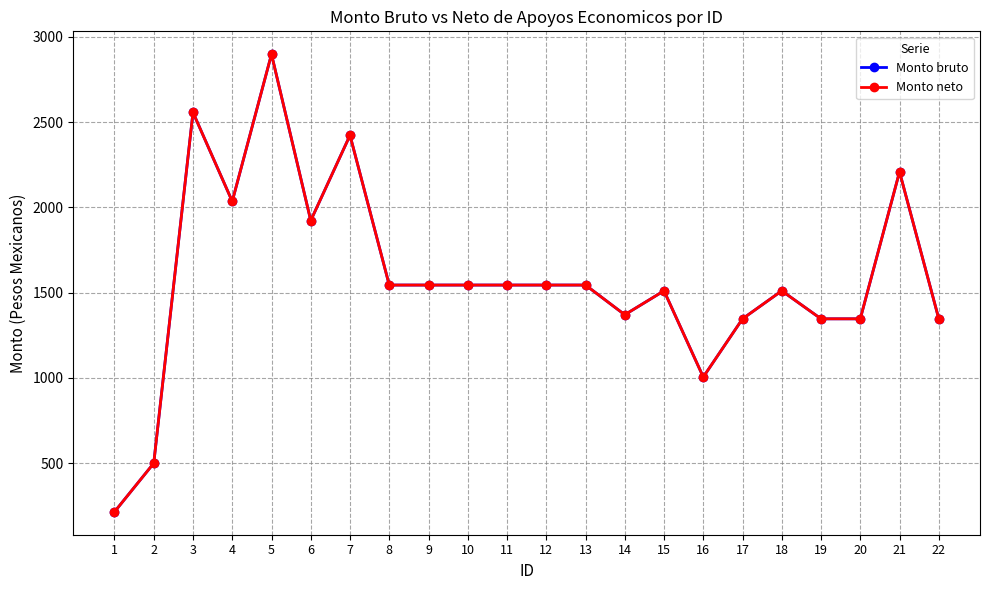

Is this an area chart (filled region under the line)?

No